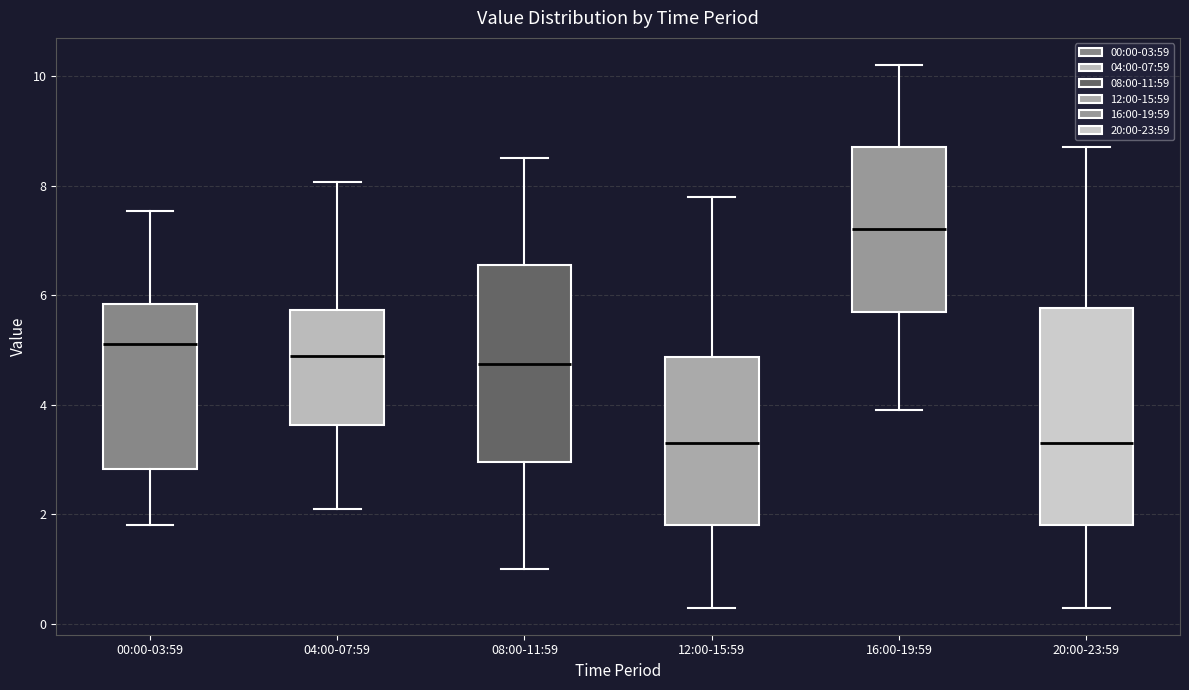

Comparing the boxes themselves (not the whiskers), which one is the tallest?

20:00-23:59